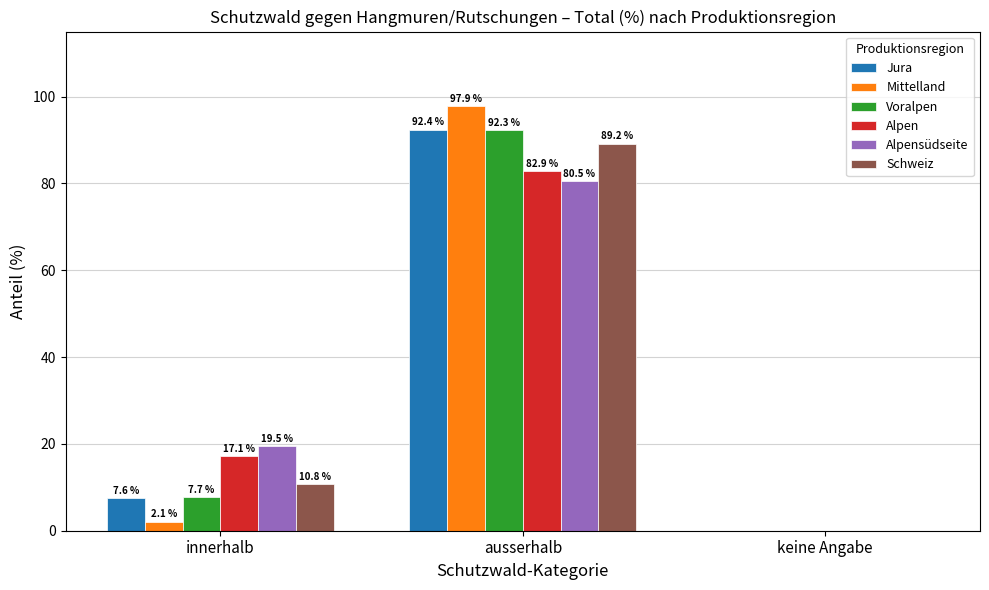

Is it true that Alpen equals 82.9 at ausserhalb?

True